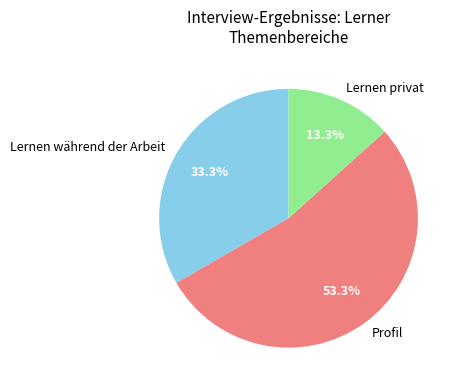

How many slices are in this pie chart?

3